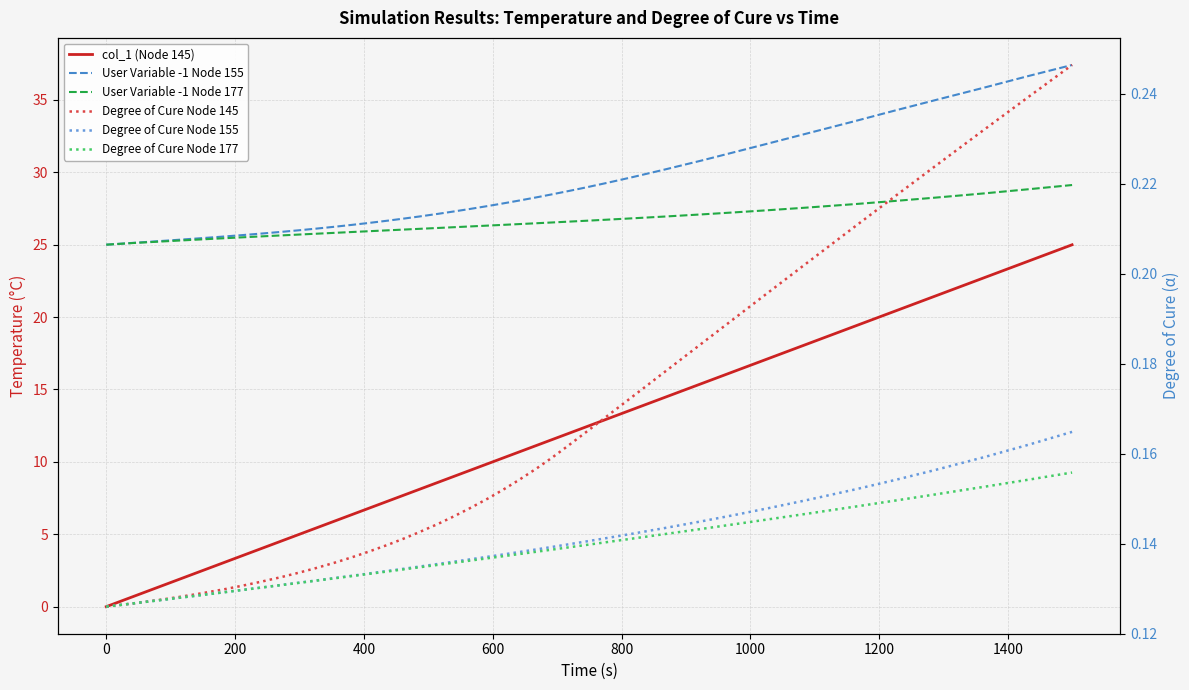

Reading left to right, what are all the values shown in this chart?

col_1 (Node 145): 0.0	0.7	1.4	1.9	2.4	3.1	3.5	4.0	4.5	5.0	5.4	5.9	6.4	6.8	7.3	7.7	8.1	8.6	9.0	9.4	9.9	10.3	10.7	11.1	11.5	11.9	12.4	12.9	13.6	14.4	15.4	16.3	17.1	18.1	19.4	20.4	21.5	22.7	23.9	25.0
User Variable -1 Node 155: 25.0	25.1	25.2	25.3	25.4	25.6	25.7	25.8	25.9	26.0	26.1	26.2	26.4	26.5	26.7	26.8	26.9	27.1	27.3	27.5	27.7	27.8	28.0	28.3	28.5	28.7	28.9	29.3	29.7	30.2	30.8	31.4	32.0	32.7	33.5	34.3	35.0	35.8	36.6	37.4
User Variable -1 Node 177: 25.0	25.1	25.2	25.3	25.4	25.4	25.5	25.6	25.6	25.7	25.8	25.8	25.9	25.9	26.0	26.0	26.1	26.2	26.2	26.3	26.3	26.4	26.4	26.5	26.5	26.6	26.6	26.7	26.8	26.9	27.1	27.2	27.4	27.6	27.8	28.0	28.3	28.5	28.8	29.1
Degree of Cure Node 145: 0.1	0.1	0.1	0.1	0.1	0.1	0.1	0.1	0.1	0.1	0.1	0.1	0.1	0.1	0.1	0.1	0.1	0.1	0.1	0.1	0.1	0.2	0.2	0.2	0.2	0.2	0.2	0.2	0.2	0.2	0.2	0.2	0.2	0.2	0.2	0.2	0.2	0.2	0.2	0.2
Degree of Cure Node 155: 0.1	0.1	0.1	0.1	0.1	0.1	0.1	0.1	0.1	0.1	0.1	0.1	0.1	0.1	0.1	0.1	0.1	0.1	0.1	0.1	0.1	0.1	0.1	0.1	0.1	0.1	0.1	0.1	0.1	0.1	0.1	0.1	0.1	0.1	0.2	0.2	0.2	0.2	0.2	0.2
Degree of Cure Node 177: 0.1	0.1	0.1	0.1	0.1	0.1	0.1	0.1	0.1	0.1	0.1	0.1	0.1	0.1	0.1	0.1	0.1	0.1	0.1	0.1	0.1	0.1	0.1	0.1	0.1	0.1	0.1	0.1	0.1	0.1	0.1	0.1	0.1	0.1	0.1	0.1	0.2	0.2	0.2	0.2